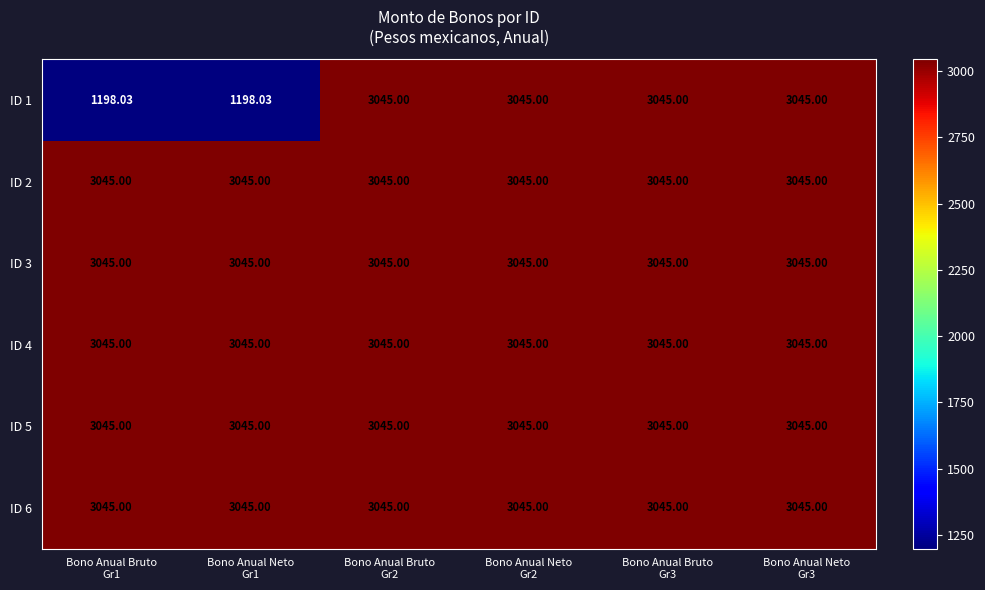

What is the greatest value displayed?

3045.0